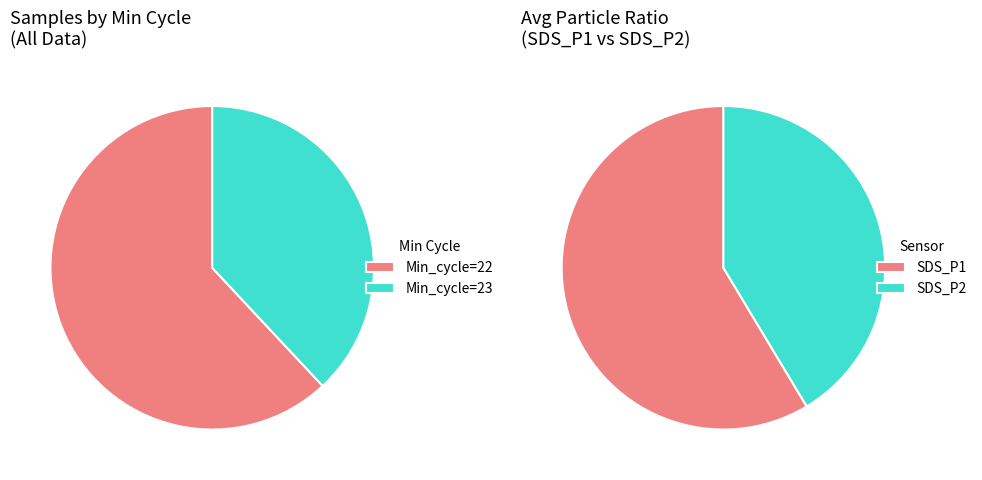

Rank the categories by value from lowest to highest.

Min_cycle=23, Min_cycle=22